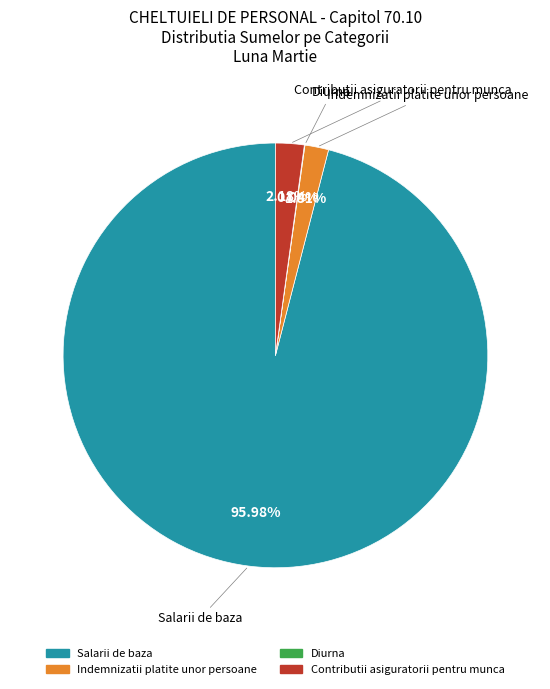

Between Contributii asiguratorii pentru munca and Salarii de baza, which is larger?

Salarii de baza